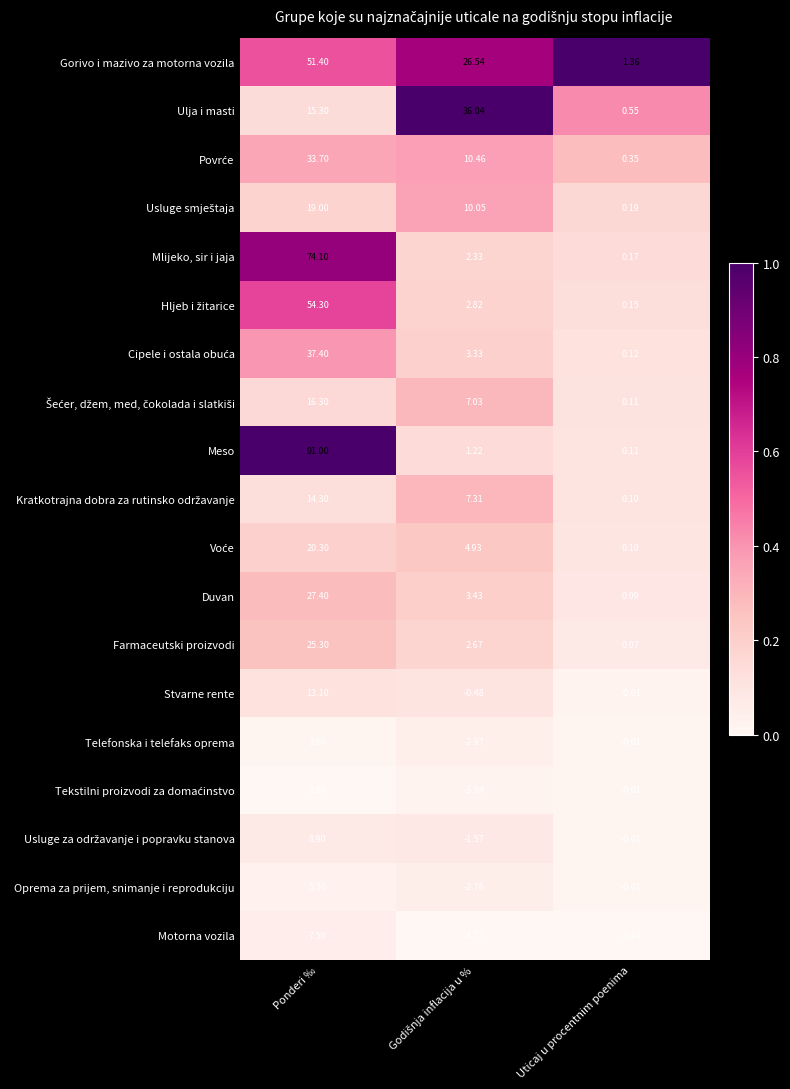

Where does the Mlijeko, sir i jaja series first go above 2?

Ponderi ‰